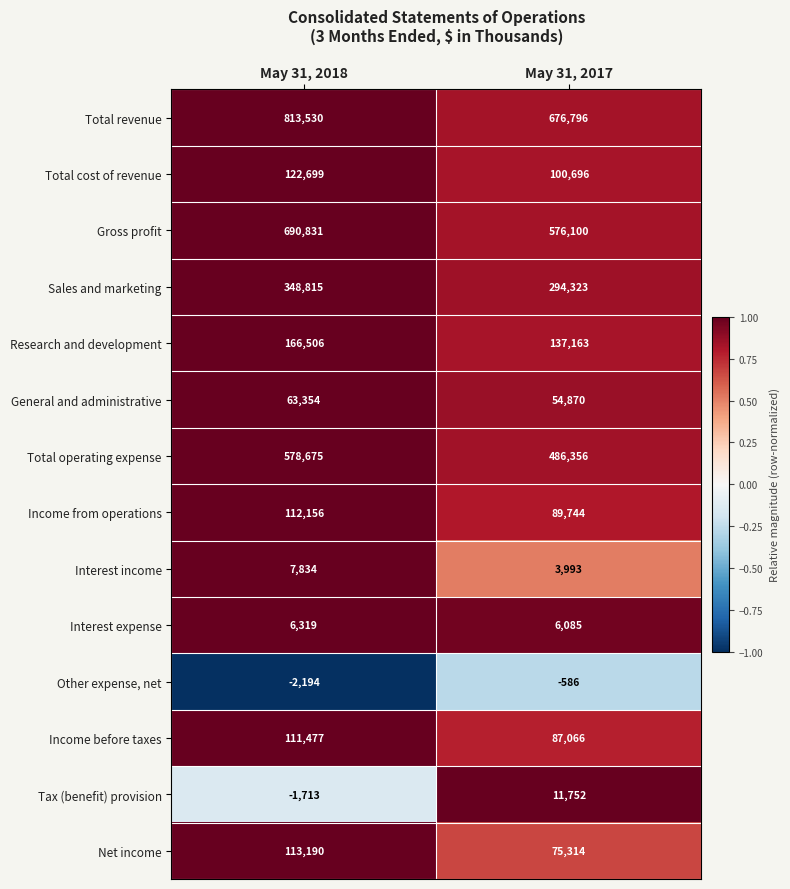

List the series in order of their peak value, highest first.

Total revenue, Gross profit, Total operating expense, Sales and marketing, Research and development, Total cost of revenue, Net income, Income from operations, Income before taxes, General and administrative, Tax (benefit) provision, Interest income, Interest expense, Other expense, net